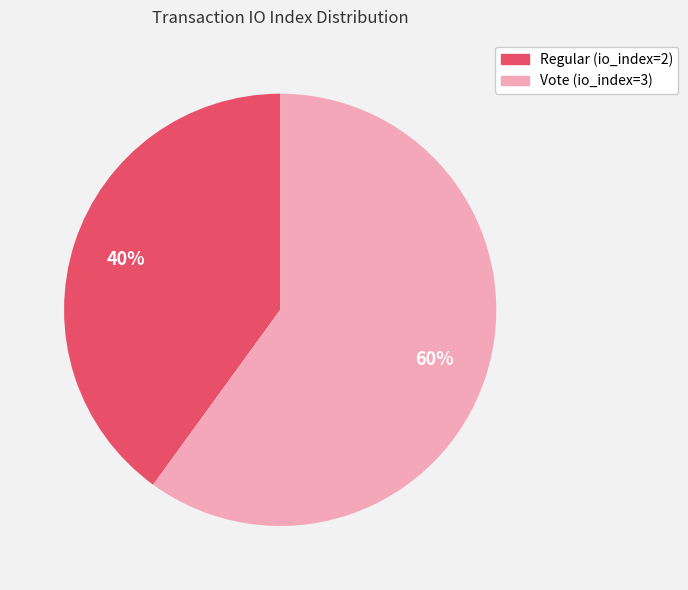

What percentage is the Vote (io_index=3) slice, to the nearest percent?

60%